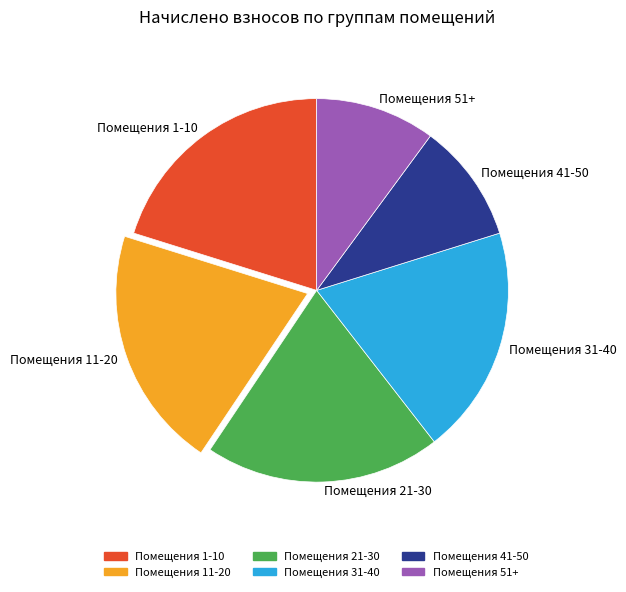

Do Помещения 21-30 and Помещения 41-50 together represent more than half of the pie?

No